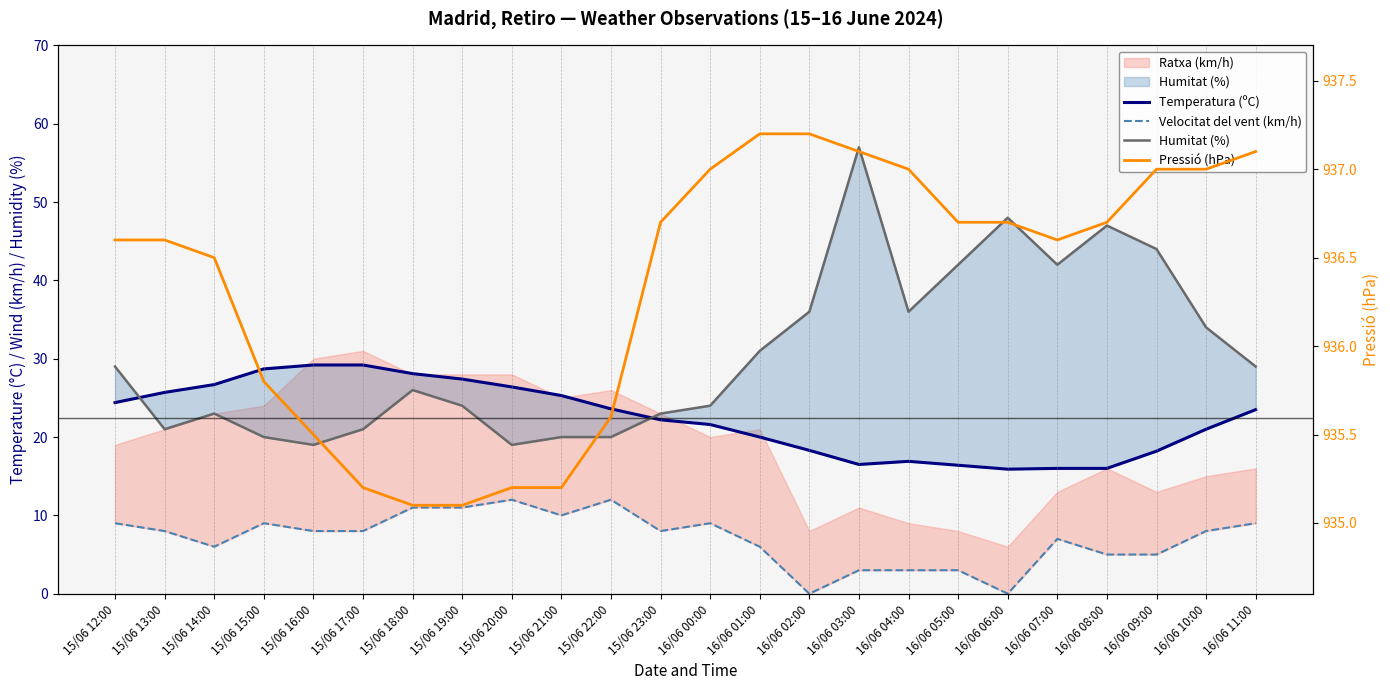

Read the Humitat (%) value at 15/06 22:00.

20.0